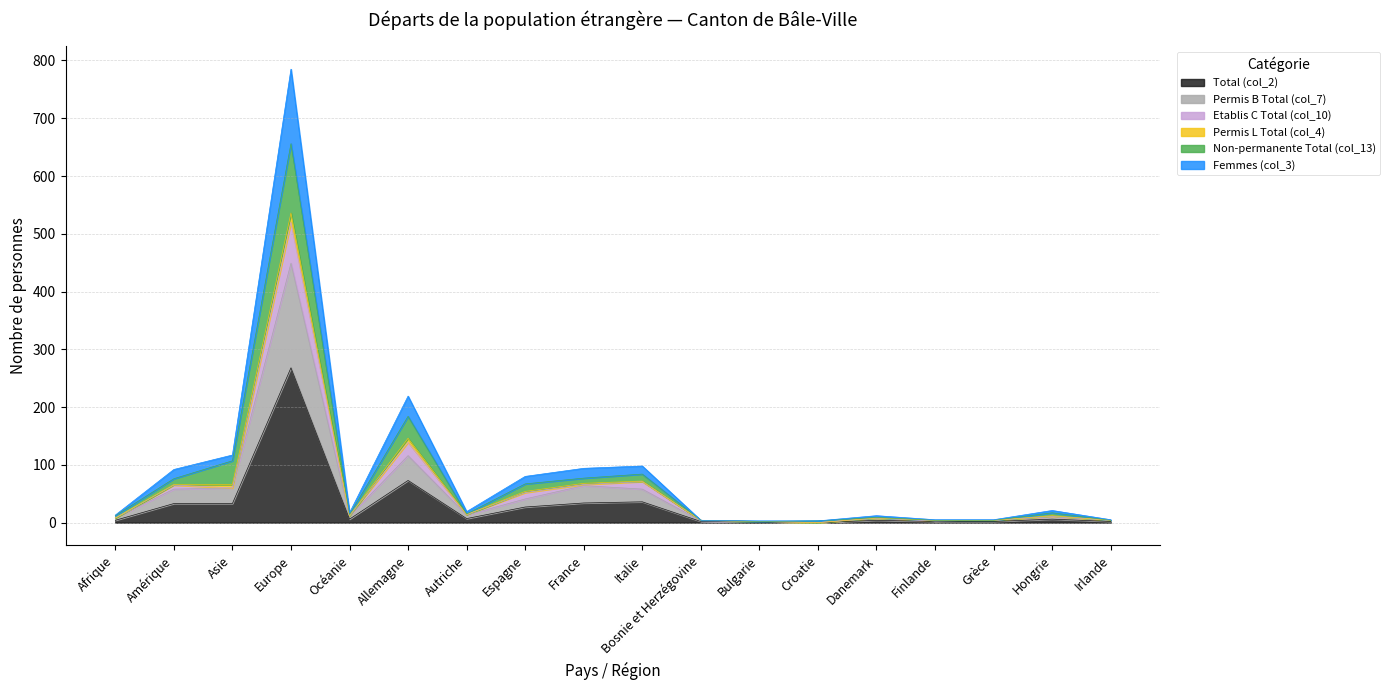

Does the chart have visible grid lines?

Yes